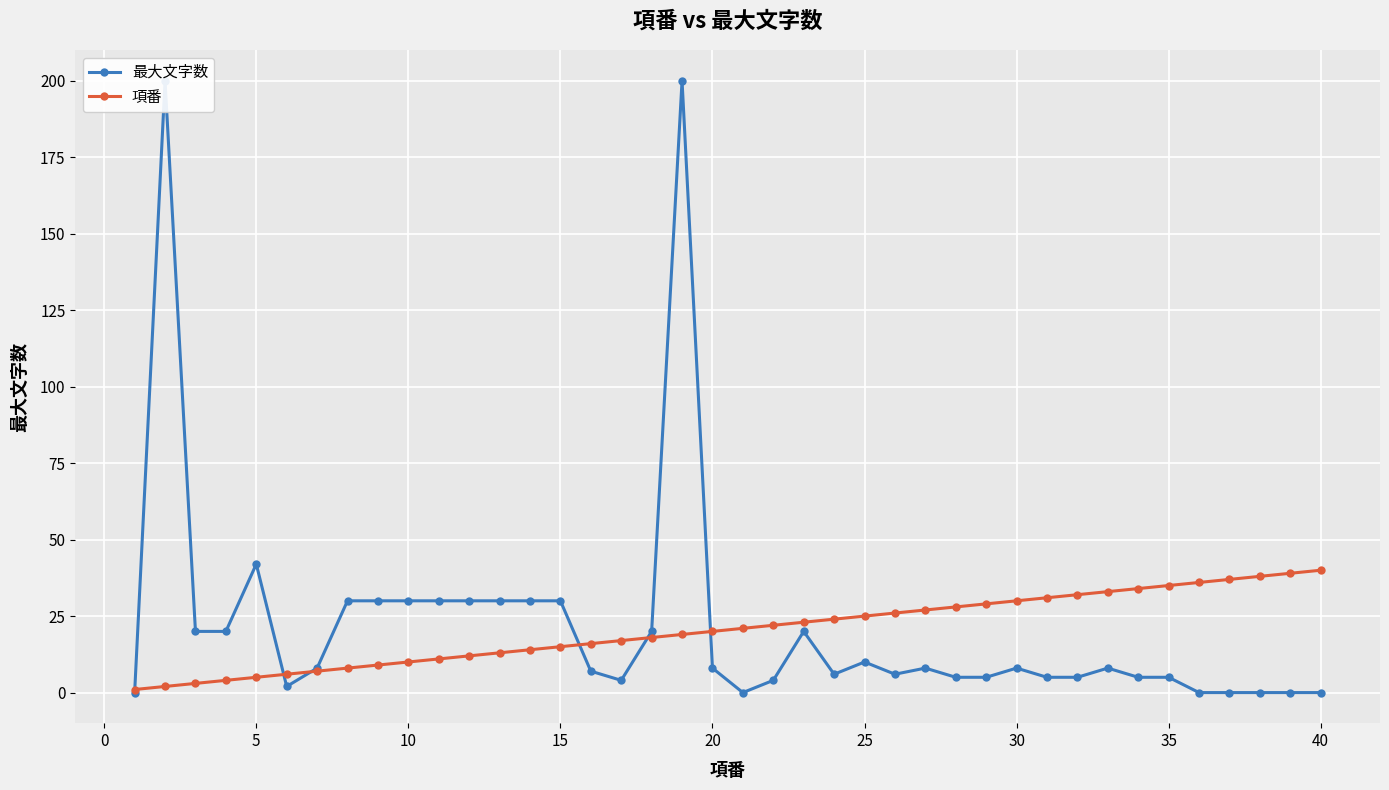

True or false: 項番 has a value of 11 at 25.

False